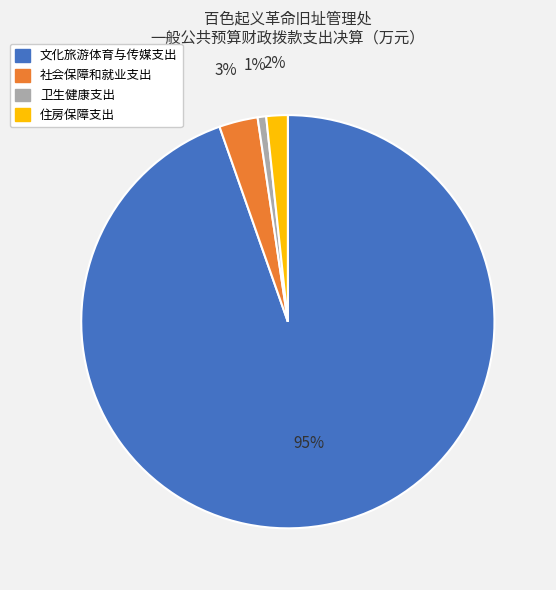

Is there any slice that represents more than half of the pie?

Yes